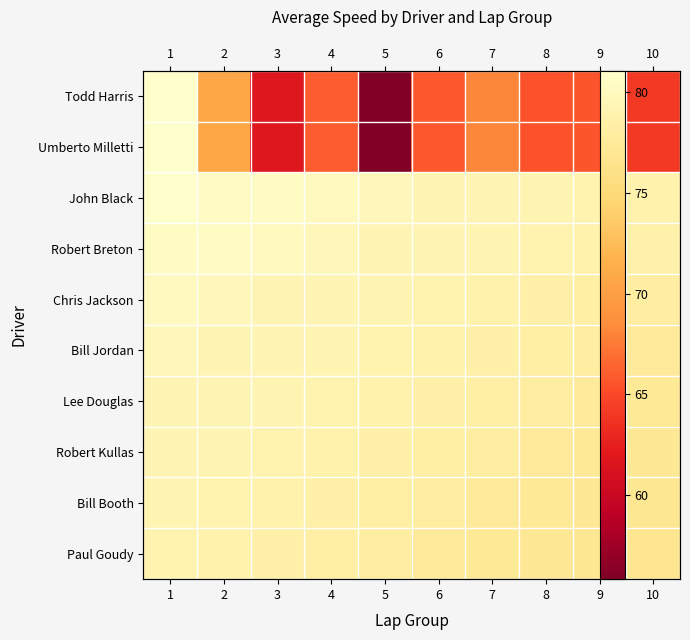

Is it true that Lee Douglas equals 36.9 at 1?

False